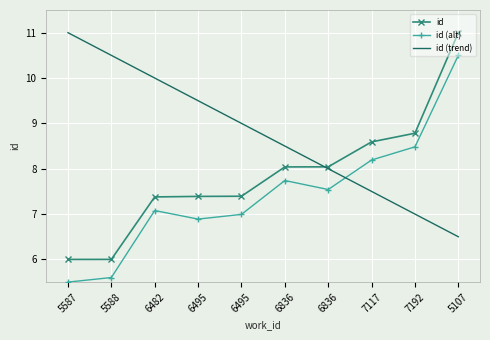

How many categories are shown in the chart?

10